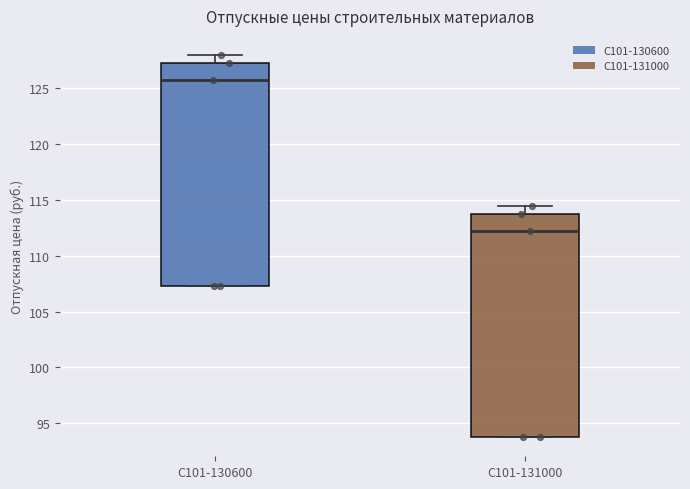

Which box has the lowest median line?

С101-131000